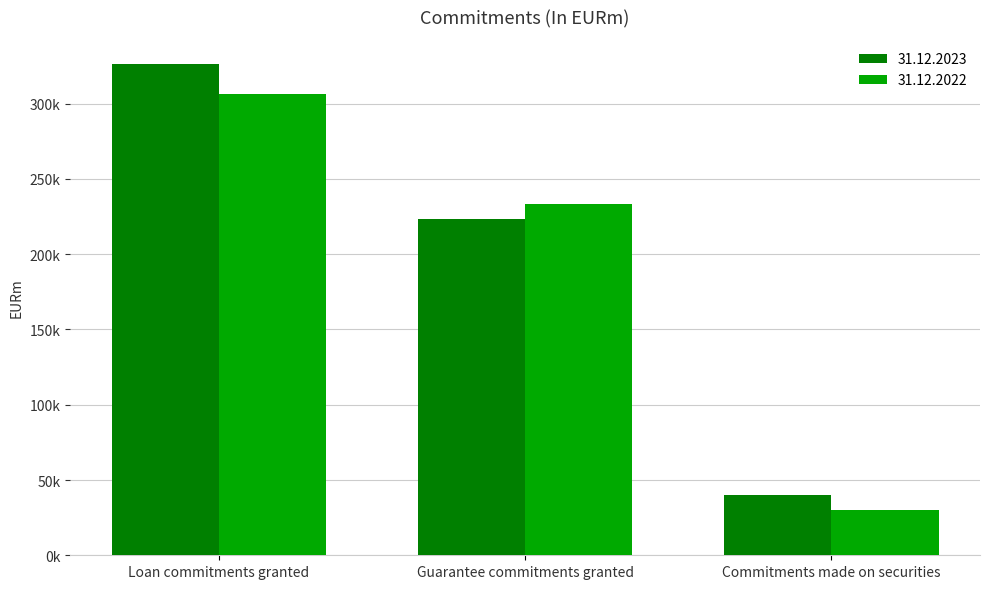

Is the value of 31.12.2022 at Loan commitments granted greater than the value of 31.12.2023 at Guarantee commitments granted?

Yes